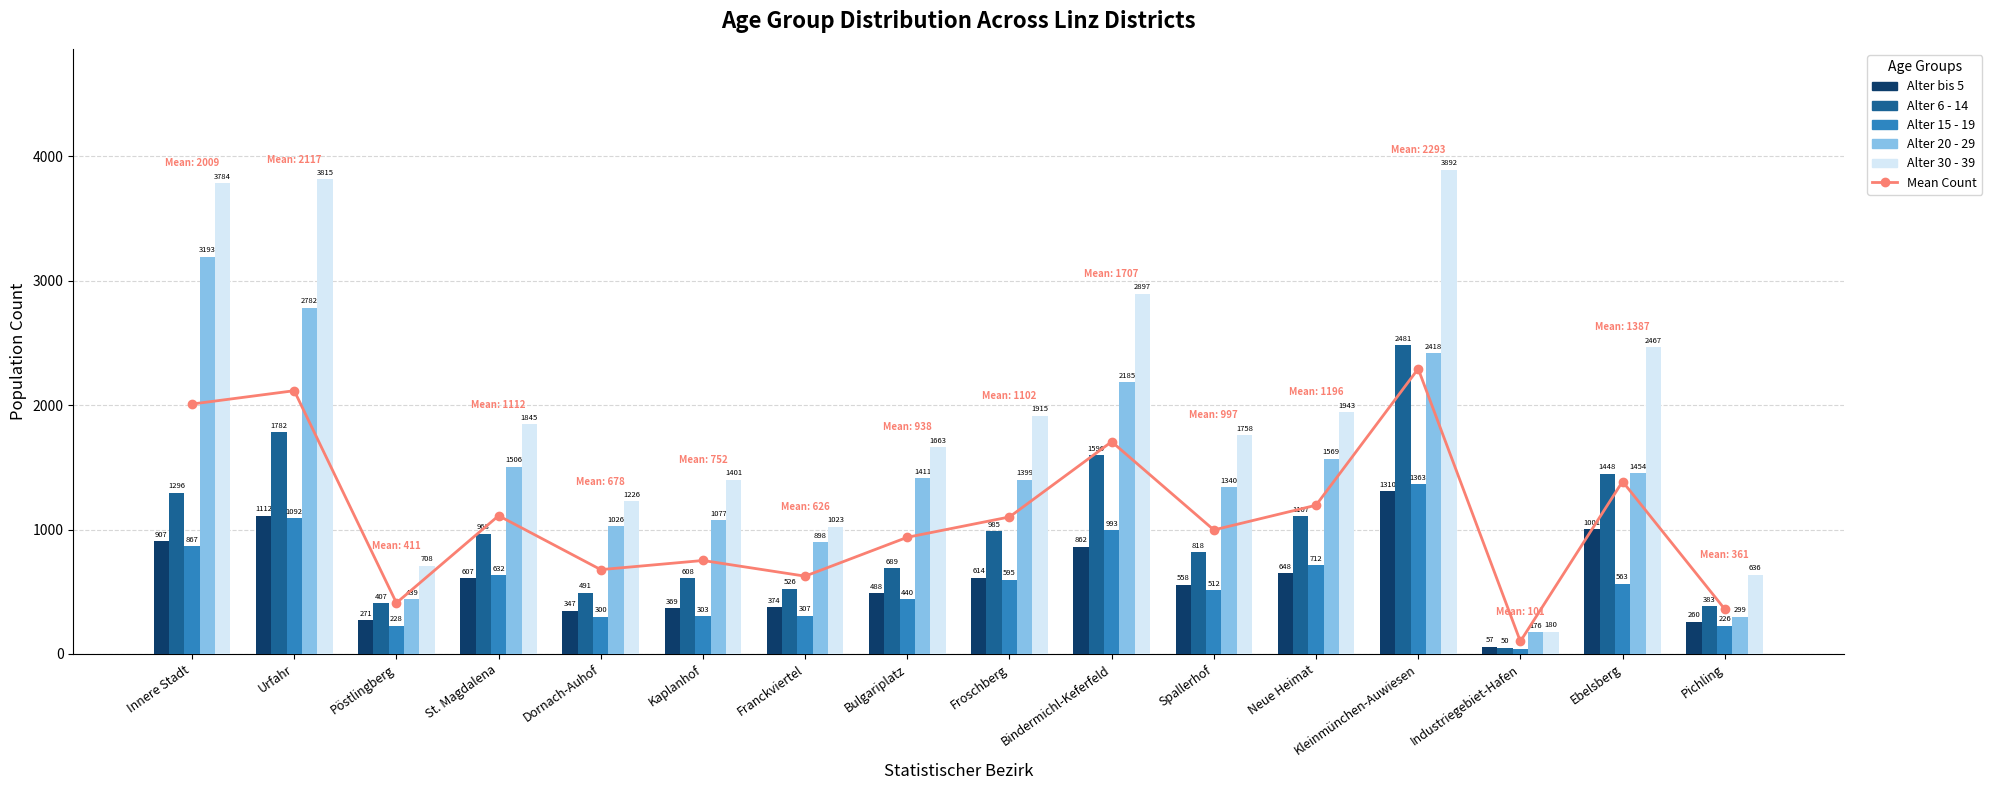

Is it true that Alter 15 - 19 equals 146.0 at Kaplanhof?

False